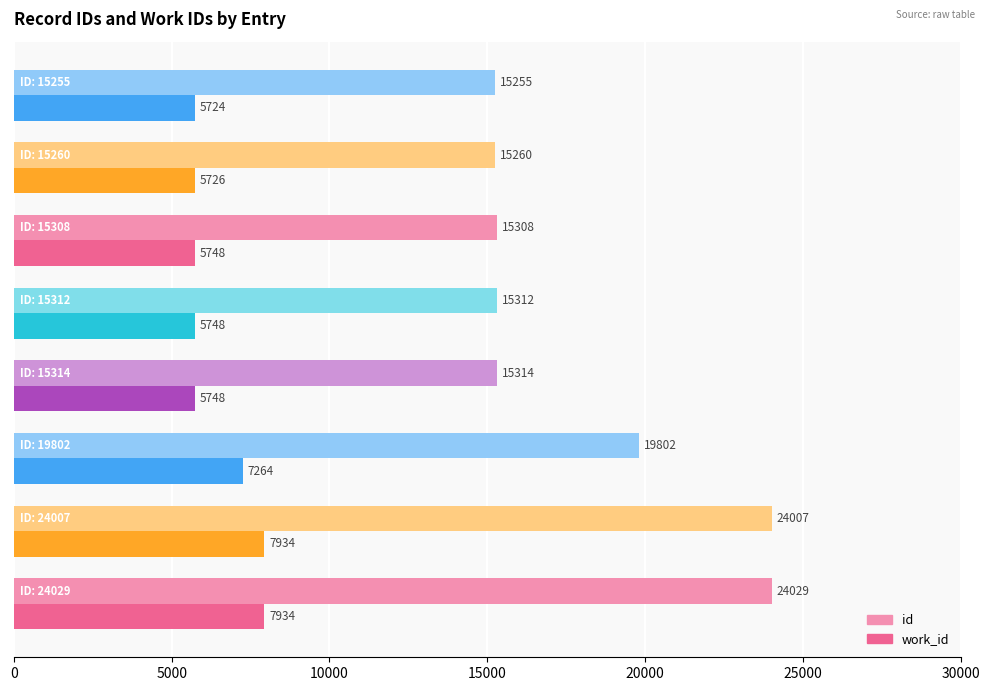

What is the maximum value for id?

24029